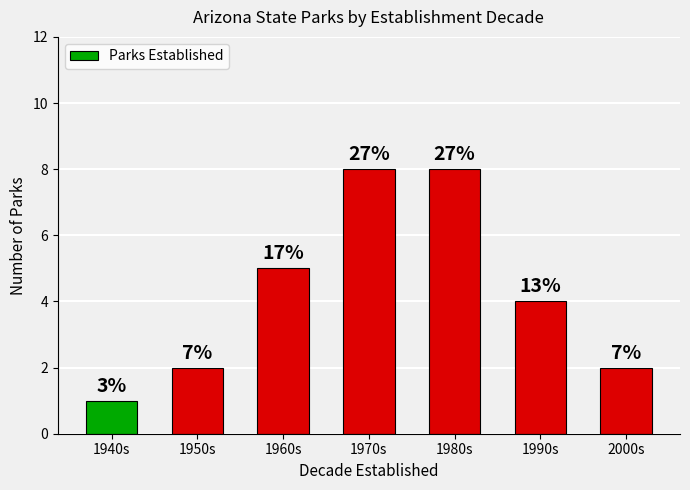

The value at 1970s is 5. True or false?

False